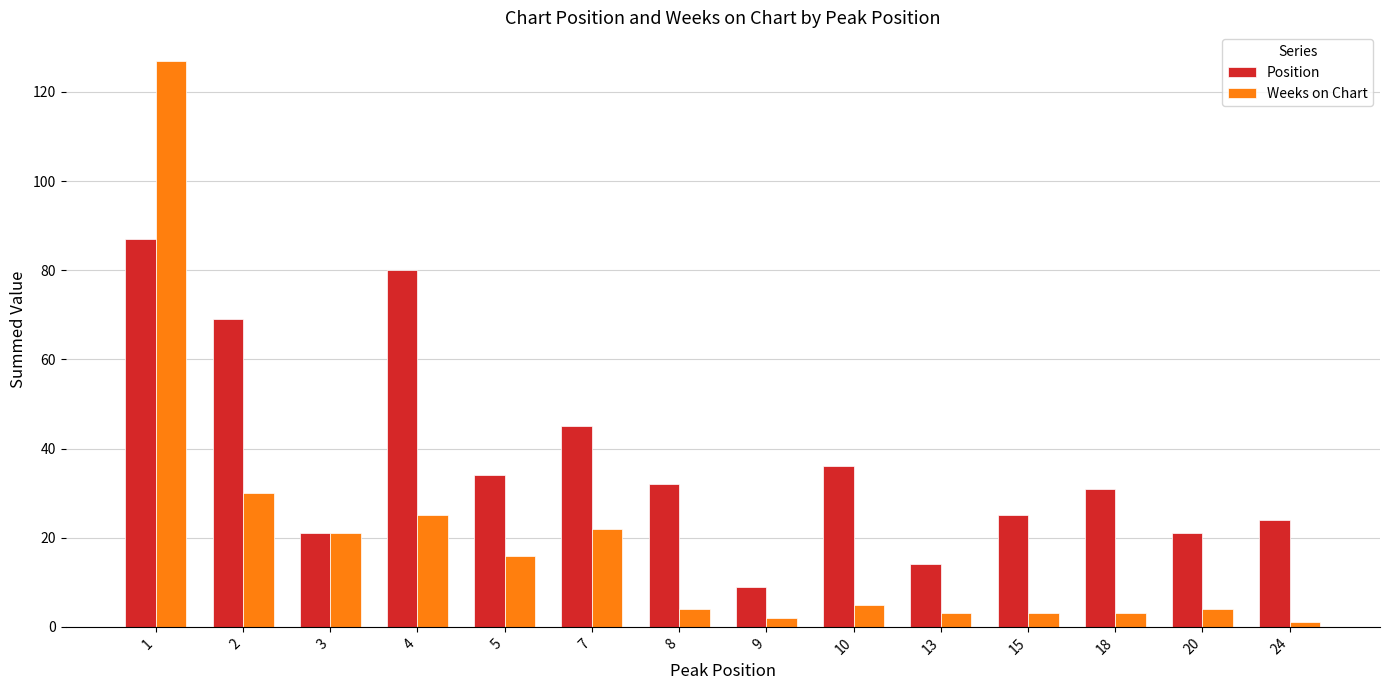

At how many categories does at least one series exceed 44?

4